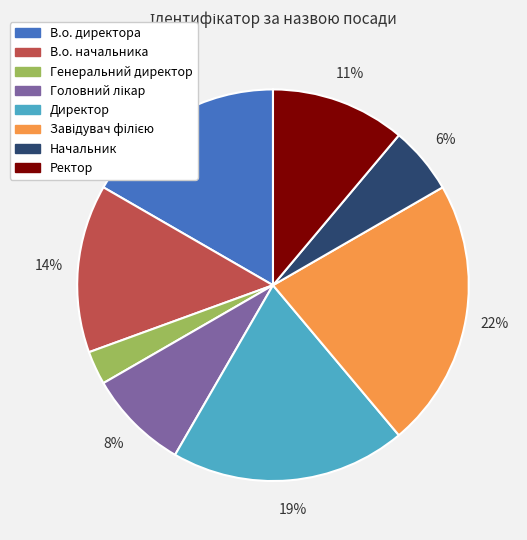

The Начальник slice represents 6% of the pie. True or false?

True